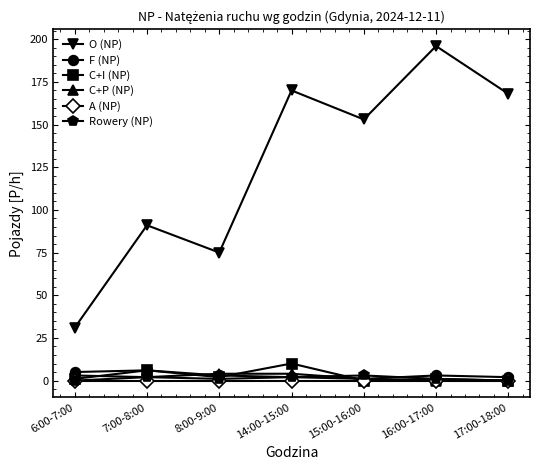

True or false: O (NP) and A (NP) cross at least once.

False